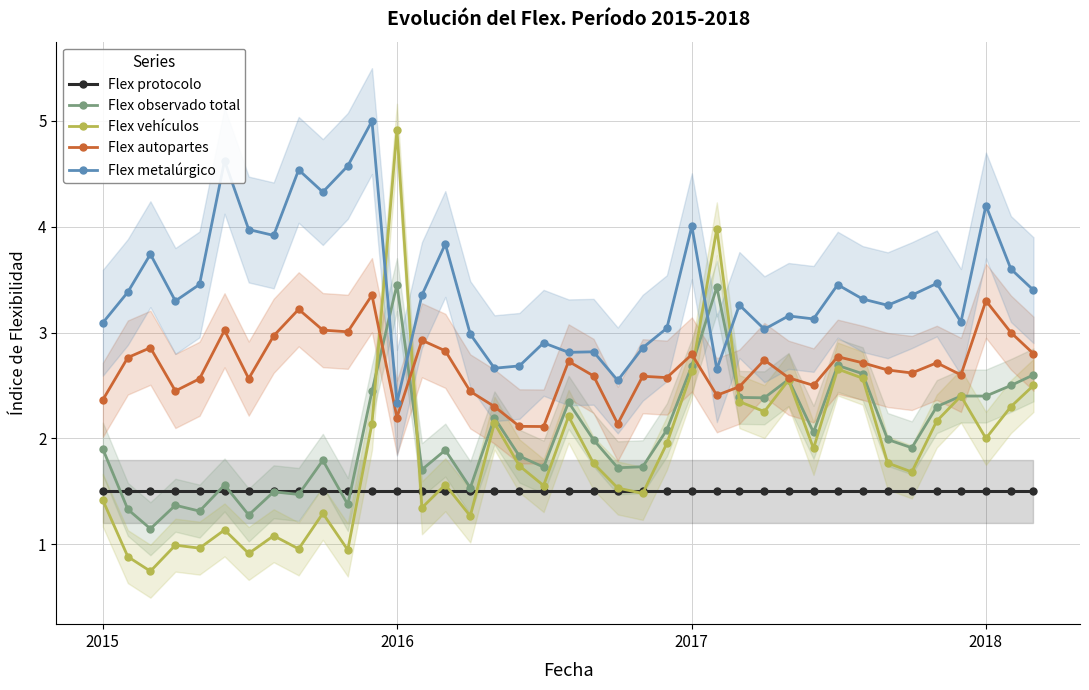

True or false: Flex autopartes and Flex protocolo intersect in this chart.

False